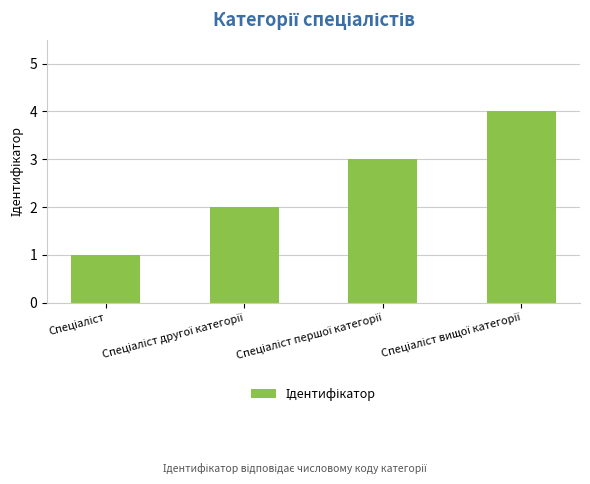

What is the greatest value displayed?

4